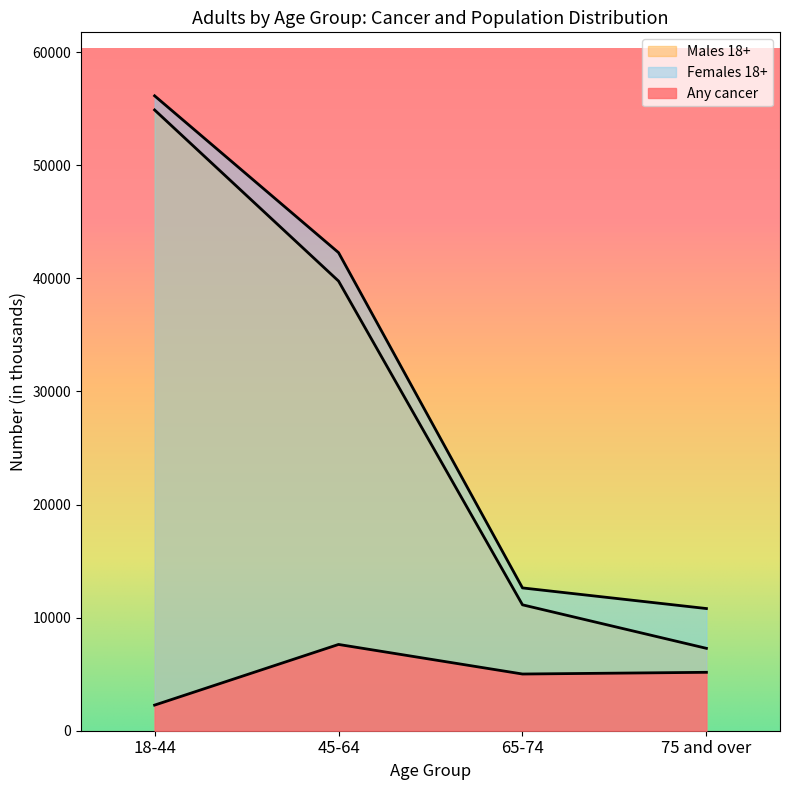

Count the number of data series in this chart.

3